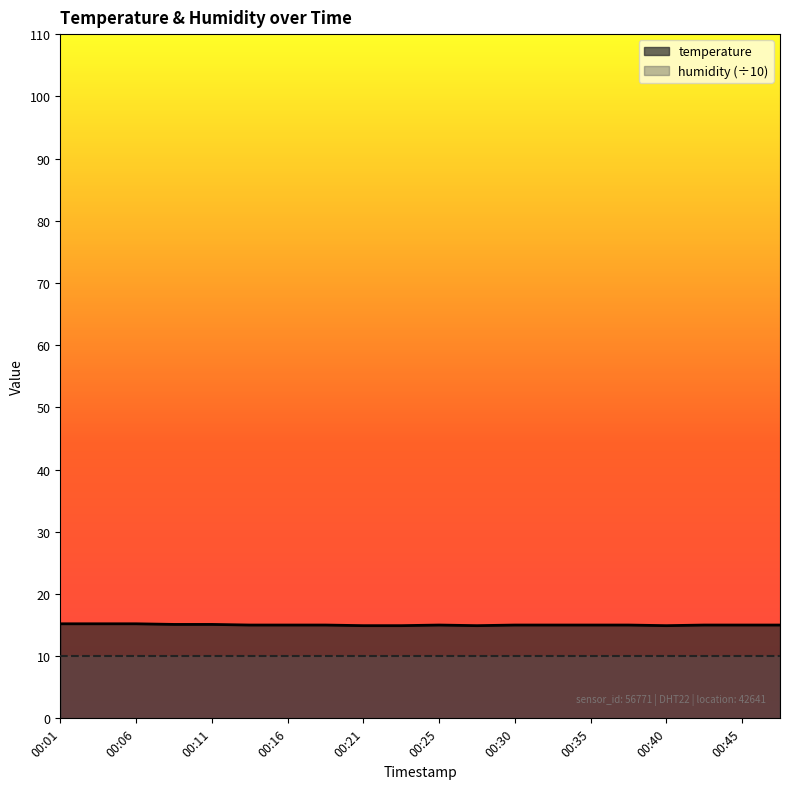

At which category does the data reach its first local peak?

00:25